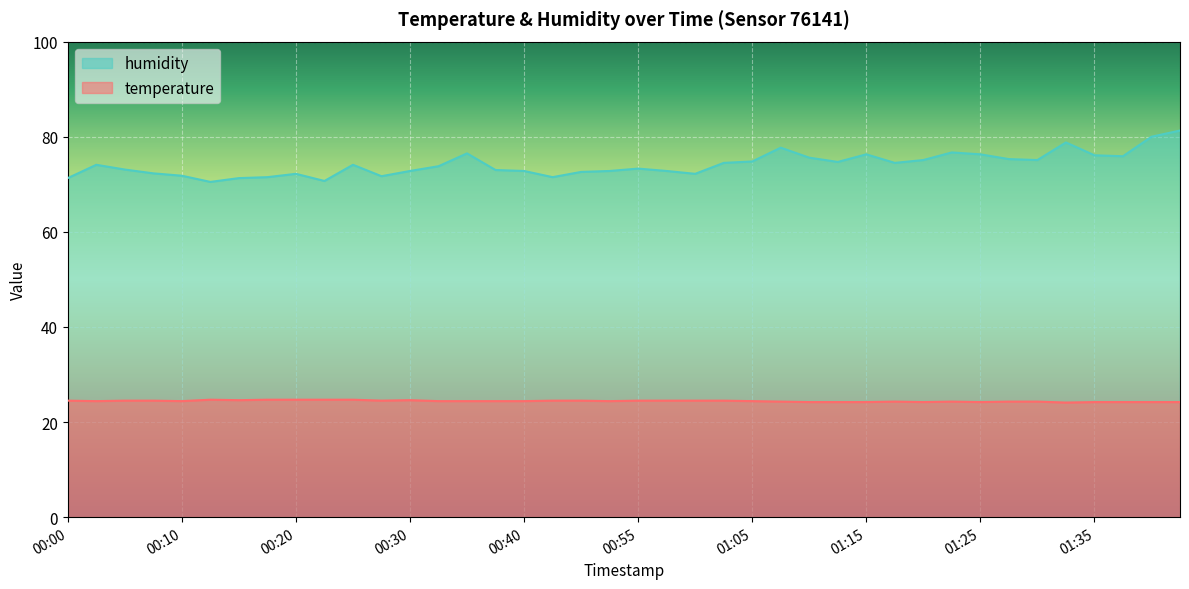

How many lines are shown in the chart?

2